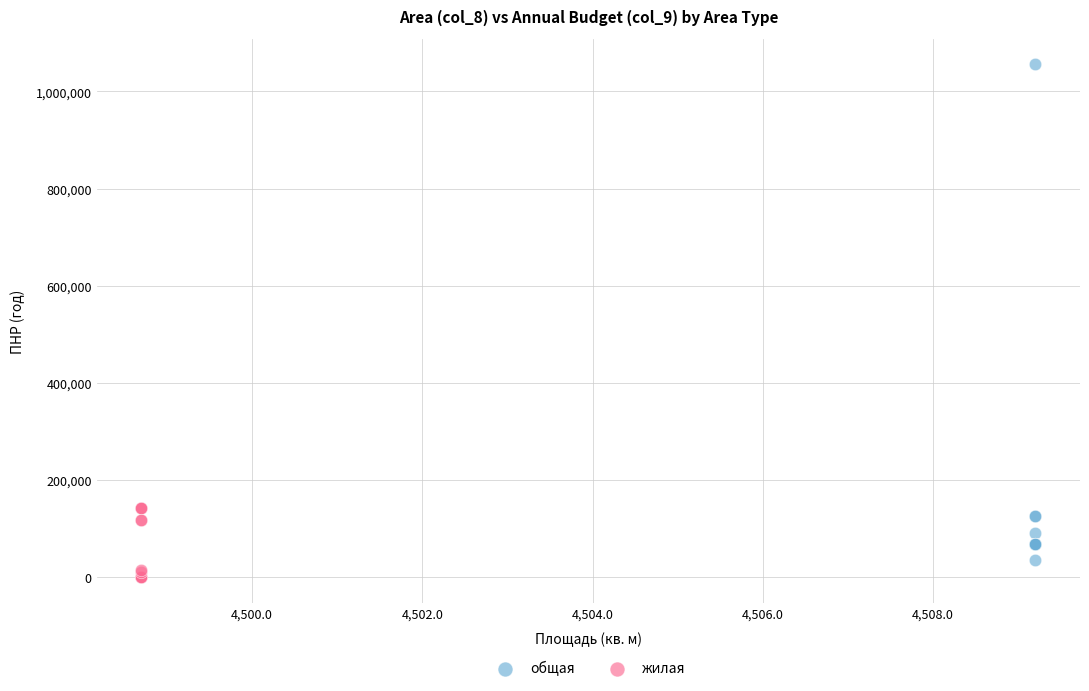

Which series contains the highest Y value?

общая